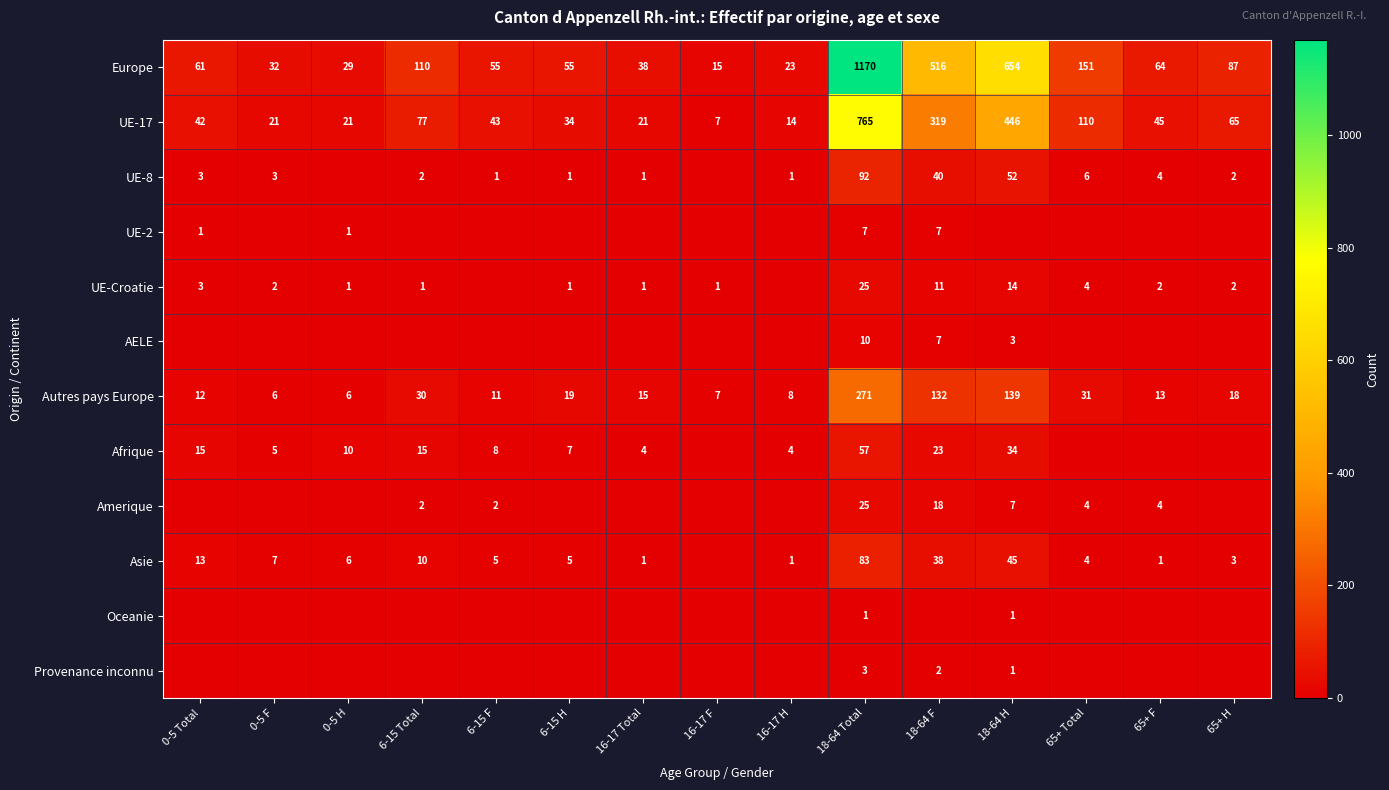

At which category is the sum across all series the highest?

18-64 Total